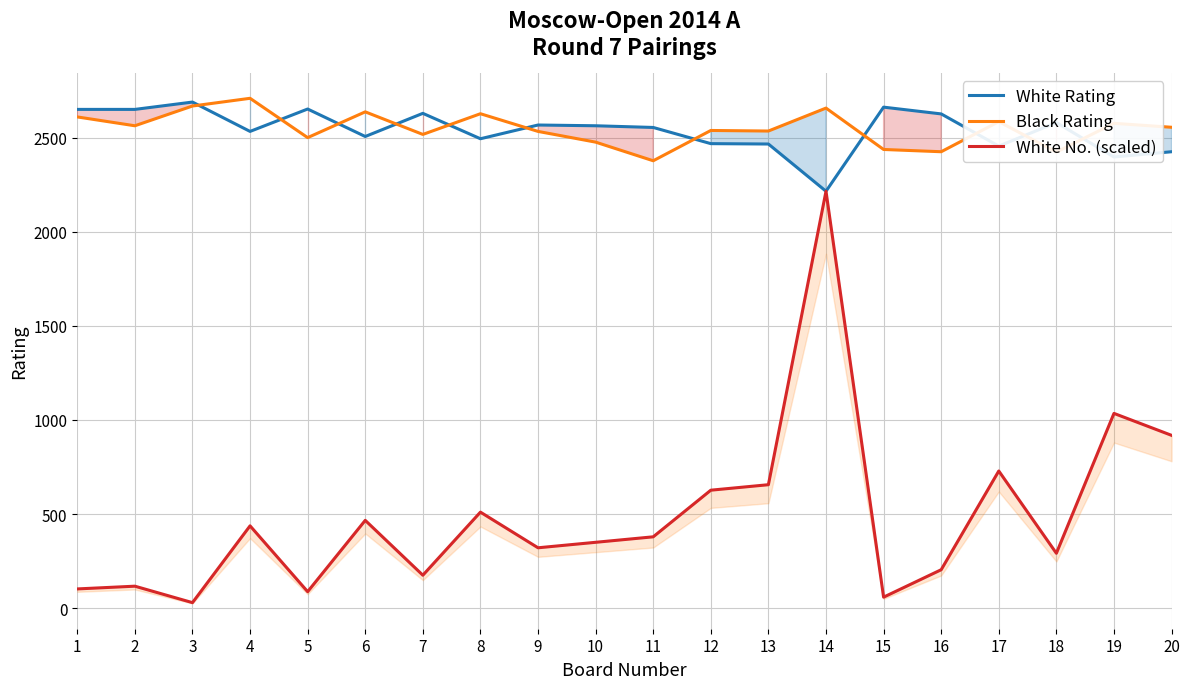

Rank the categories by White No. (scaled) value from highest to lowest.

14, 19, 20, 17, 13, 12, 8, 6, 4, 11, 10, 9, 18, 16, 7, 2, 1, 5, 15, 3